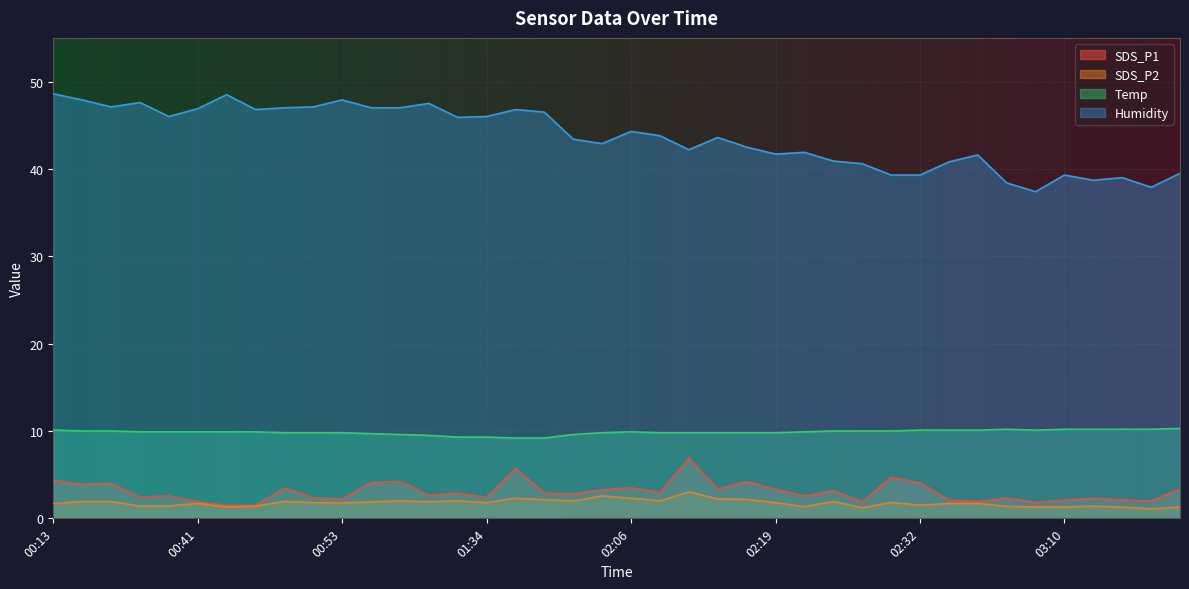

True or false: SDS_P1 has a value of 2.2 at 00:53.

True